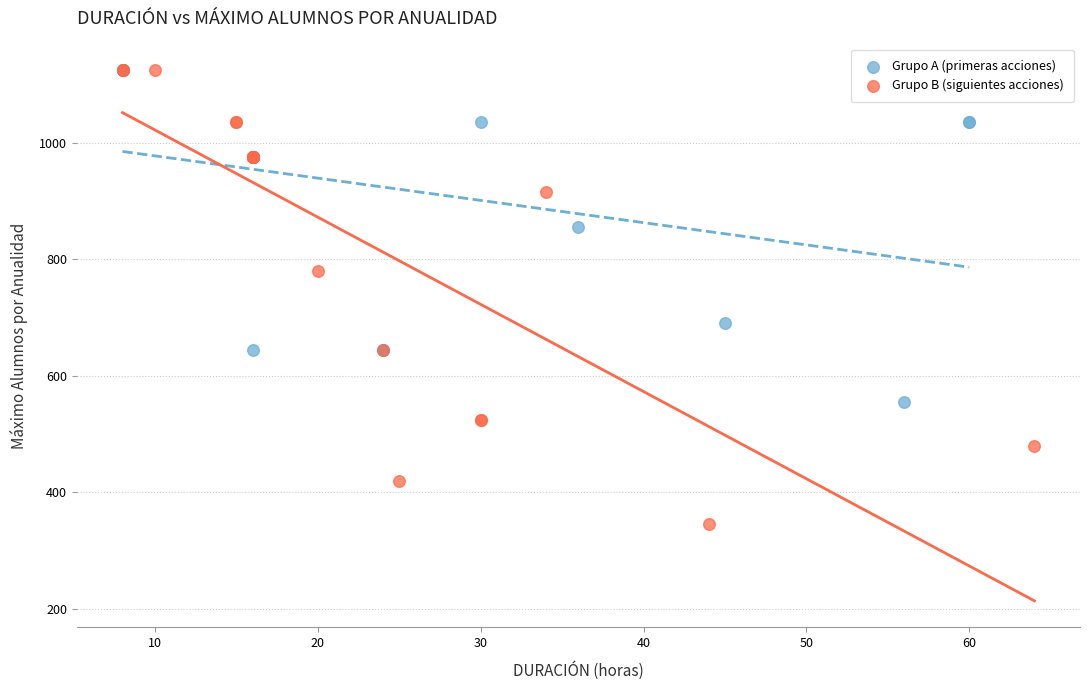

Which series contains the lowest Y value?

Grupo B (siguientes acciones)